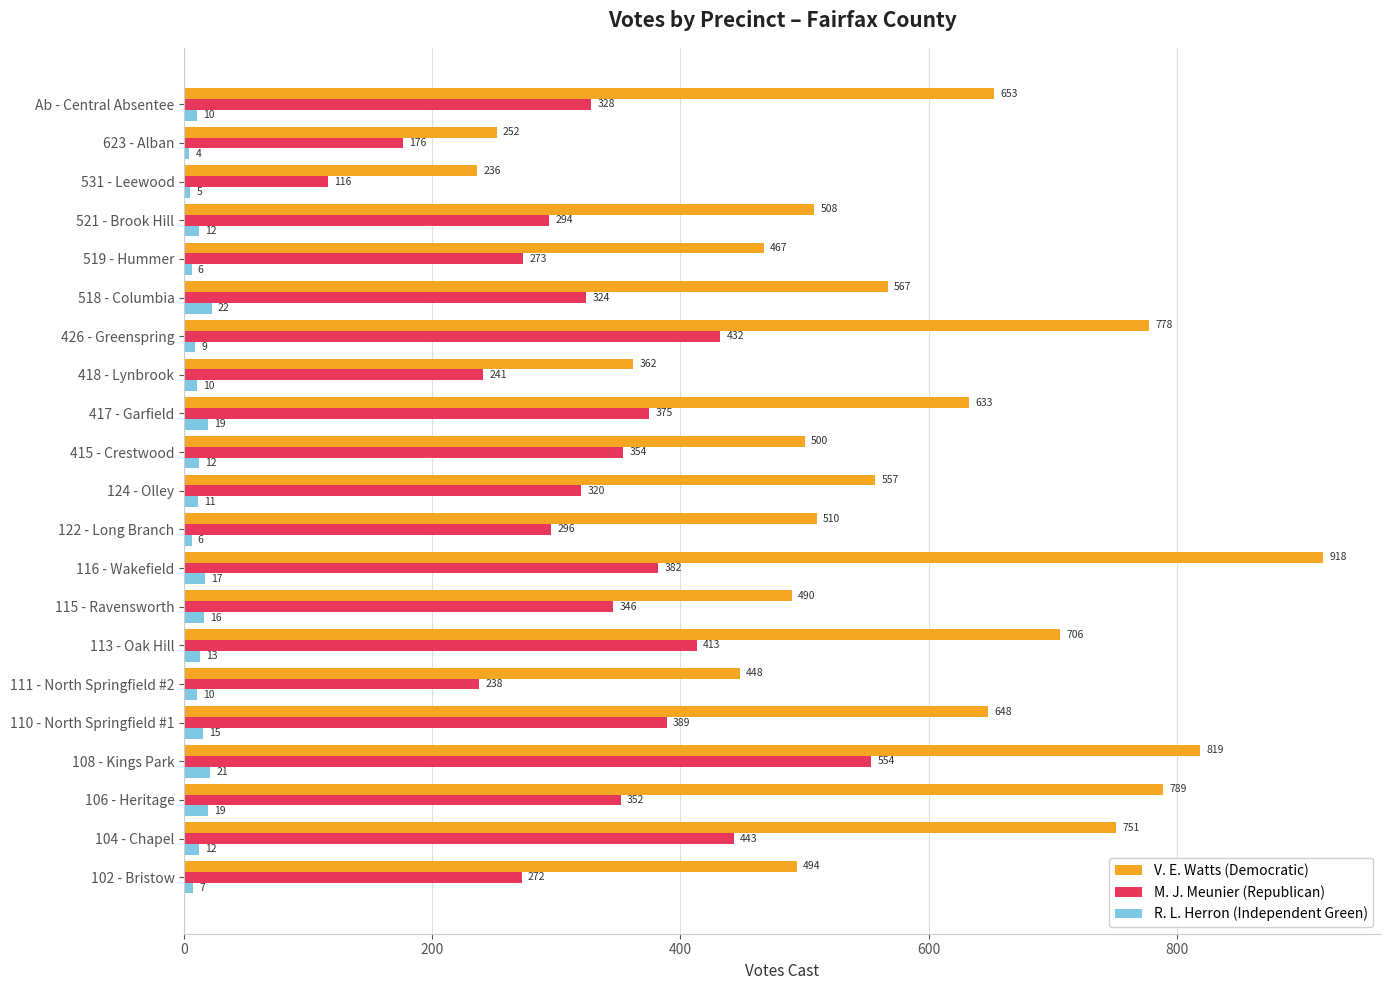

Which series changed the most between 417 - Garfield and 531 - Leewood?

V. E. Watts (Democratic)